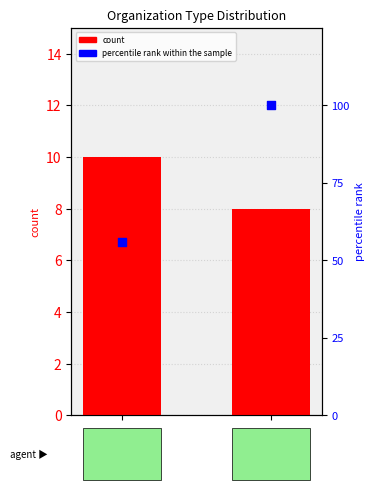

Which series contains the highest Y value?

percentile rank within the sample